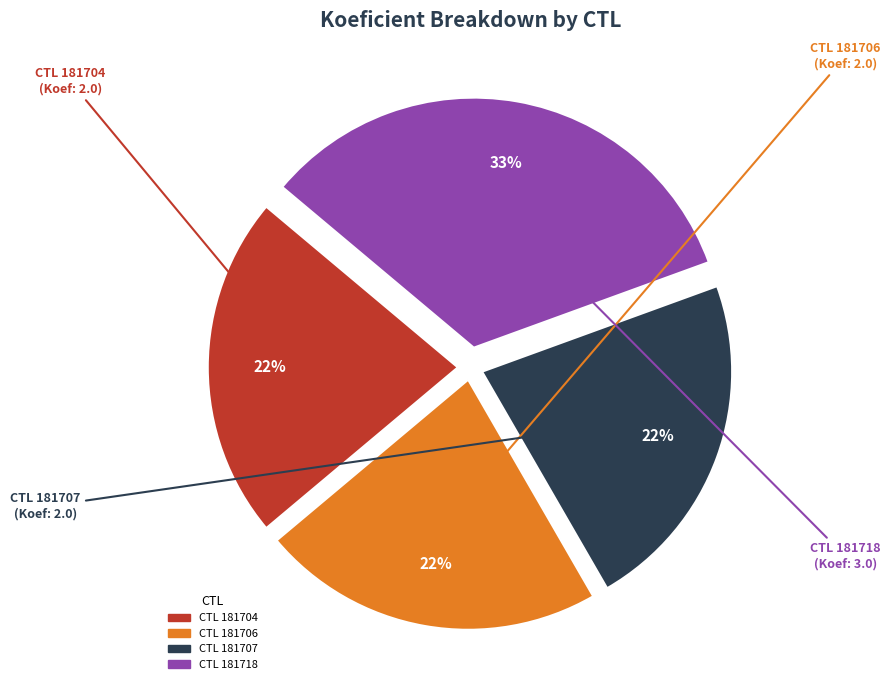

Is there a majority slice in this chart?

No